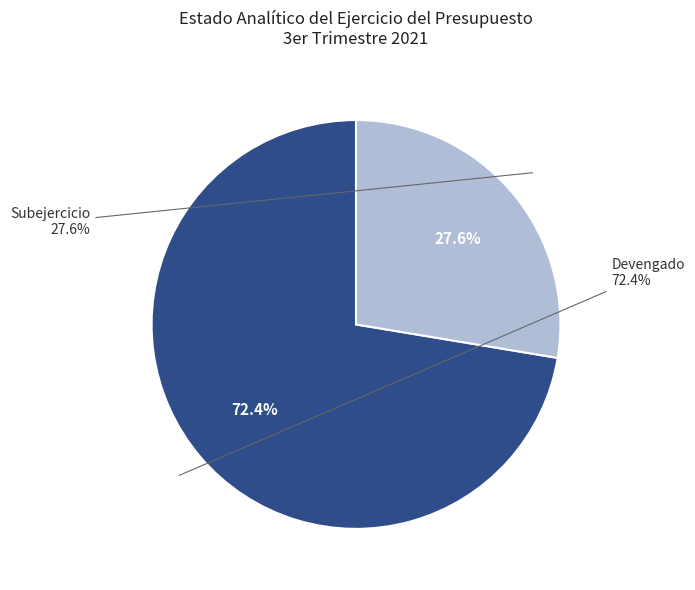

What is the ratio of the value at Subejercicio to the value at Devengado?

0.4